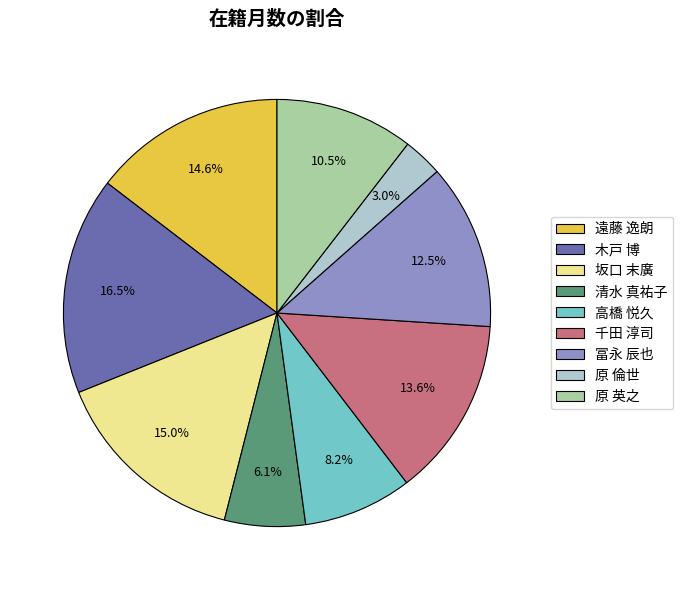

Is there any slice that represents more than half of the pie?

No